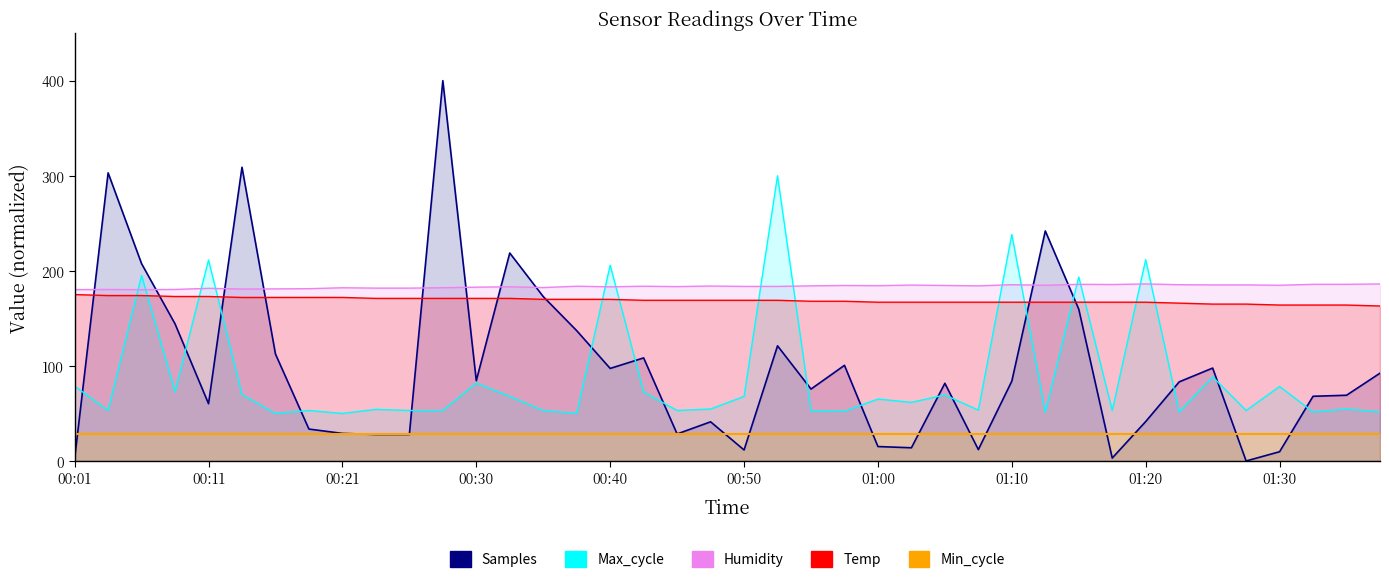

Which series changed the most between 00:11 and 00:50?

Max_cycle